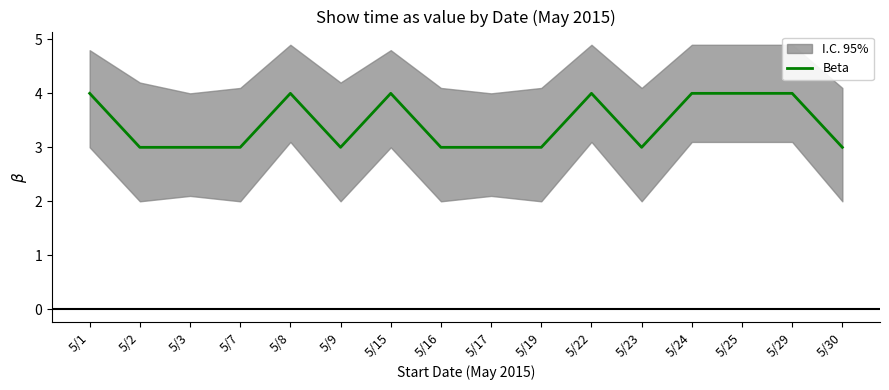

Reading left to right, extract all data points from this chart.

4	3	3	3	4	3	4	3	3	3	4	3	4	4	4	3